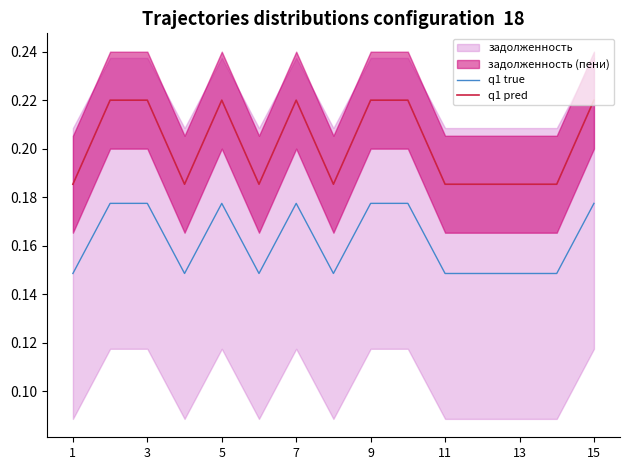

True or false: q1 true and q1 pred intersect in this chart.

False